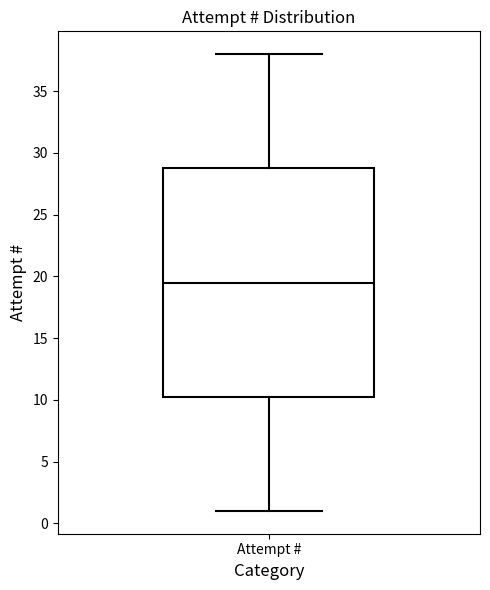

Read this box plot against the y-axis: the position of the median line, the range covered by the box, and the ends of both whiskers. The values are not printed on the chart, so give them approximately, as read against the axis.

median 19.5, box 10.5 to 29.0, whiskers 1.0 to 38.0